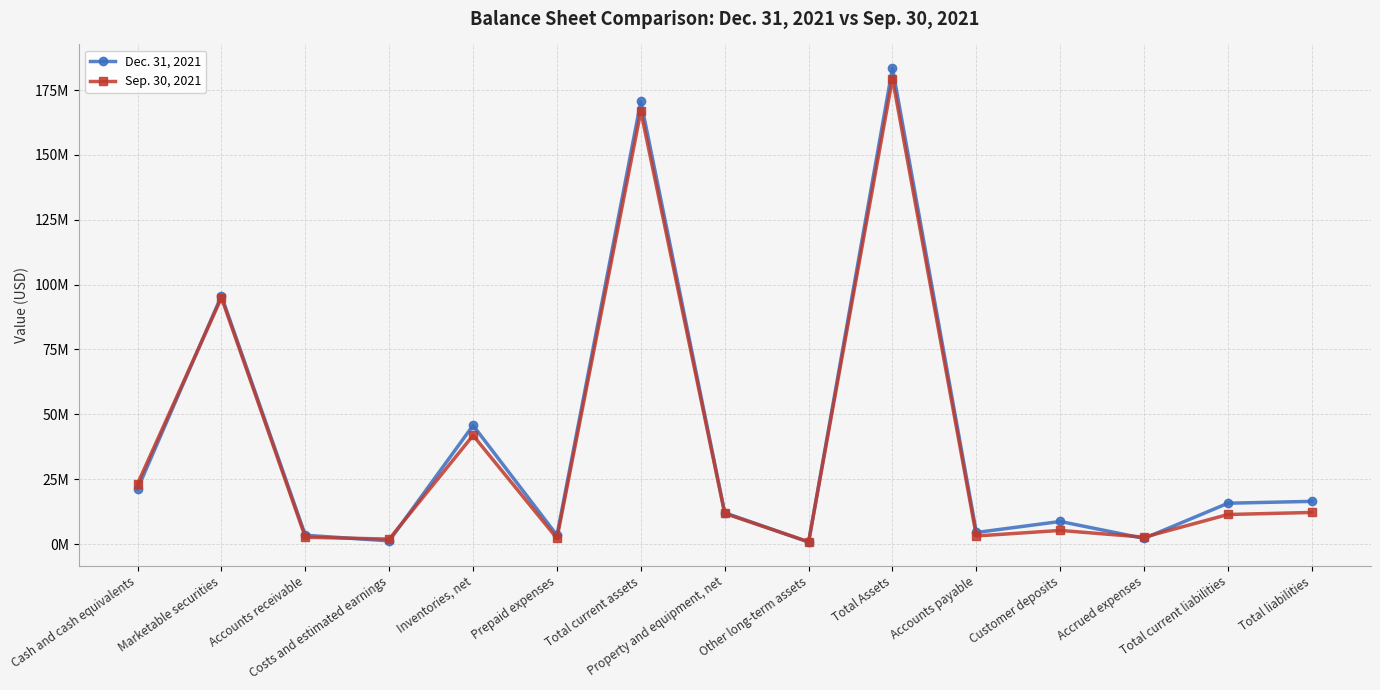

How many interior local peaks does the Dec. 31, 2021 series have?

5